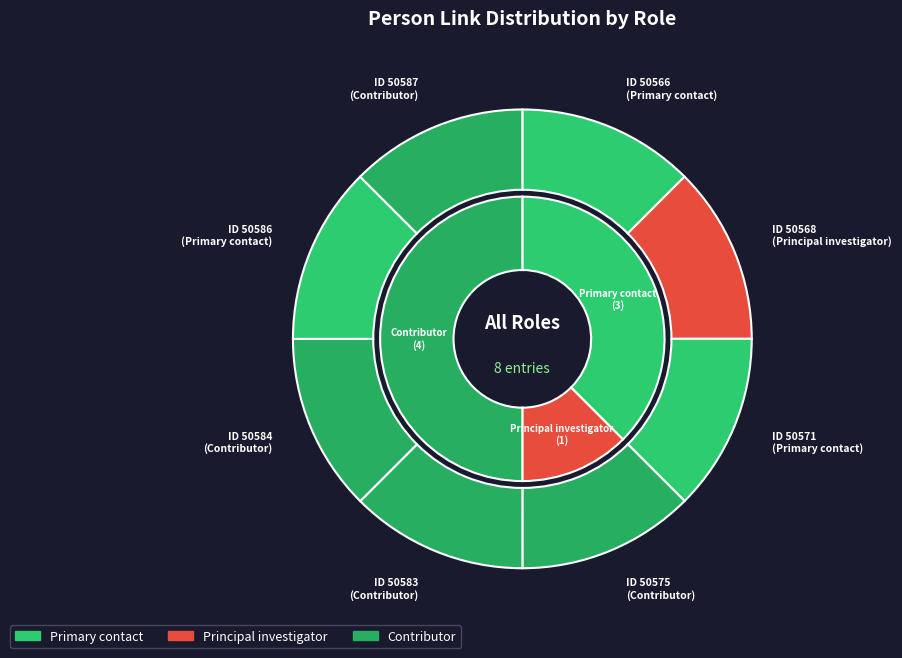

Is there a majority slice in this chart?

No